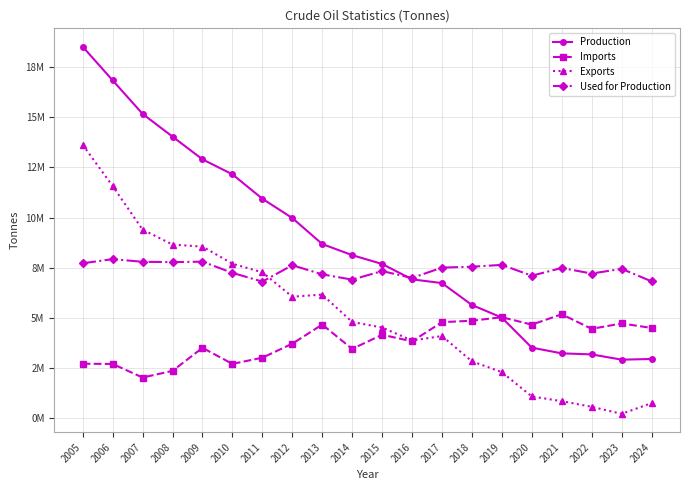

Is this an area chart (filled region under the line)?

No